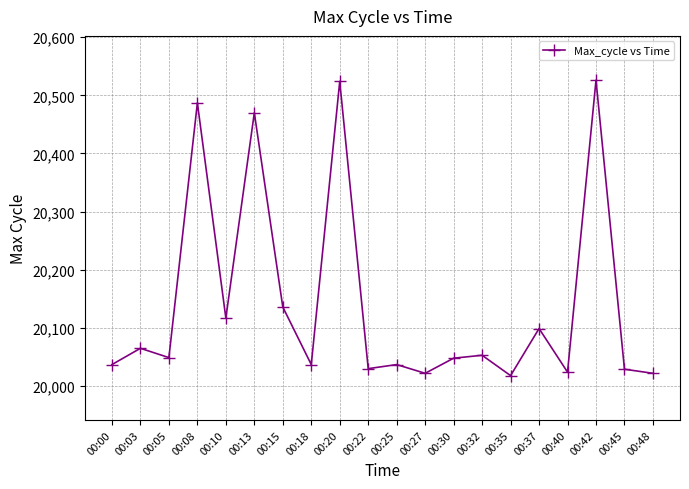

Between 00:25 and 00:05, which is larger?

00:05